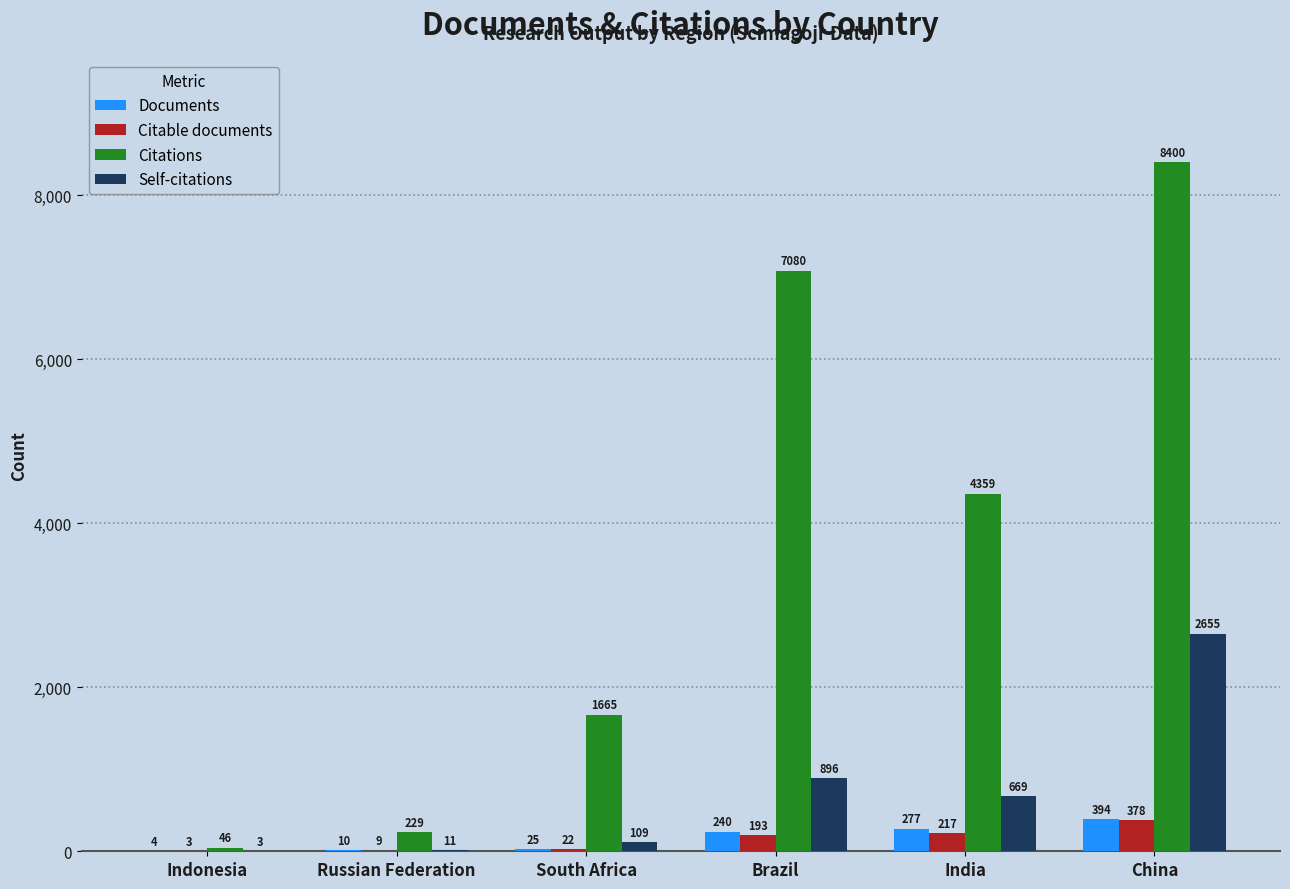

What are all the series names shown in the legend?

Documents, Citable documents, Citations, Self-citations